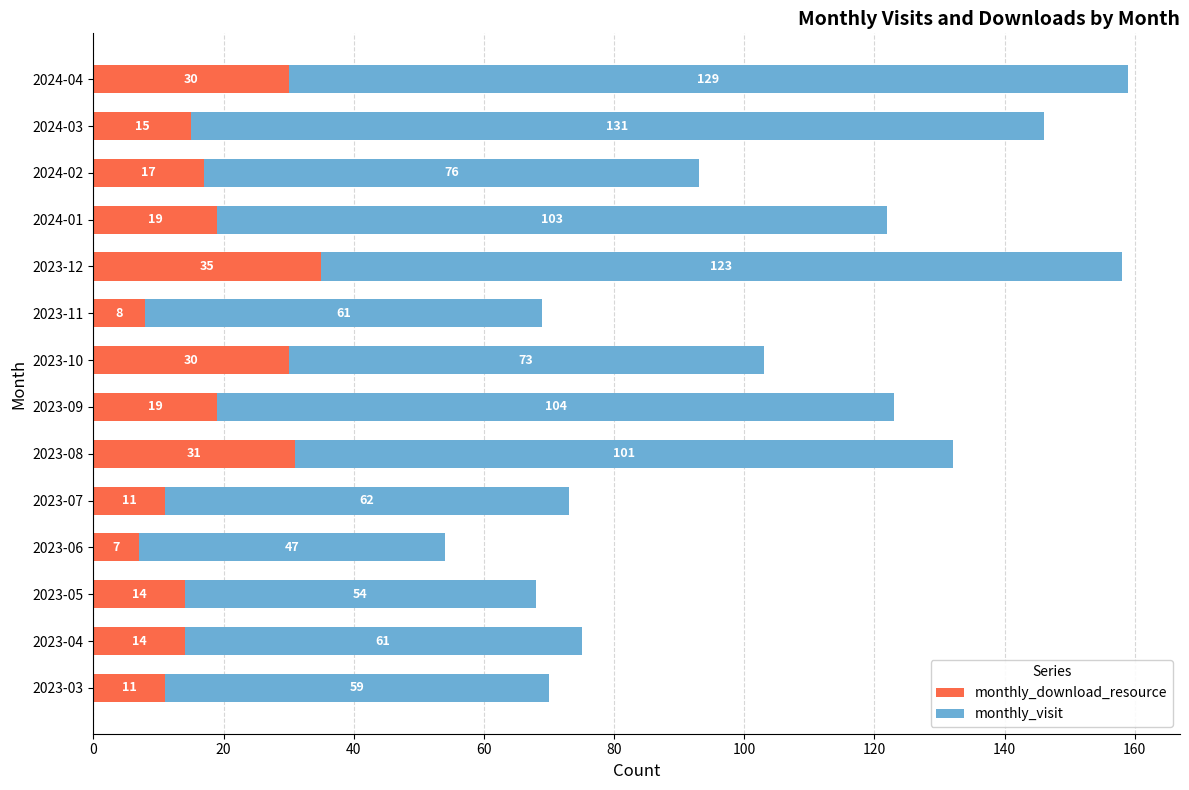

What is the highest value of the monthly_download_resource series?

35